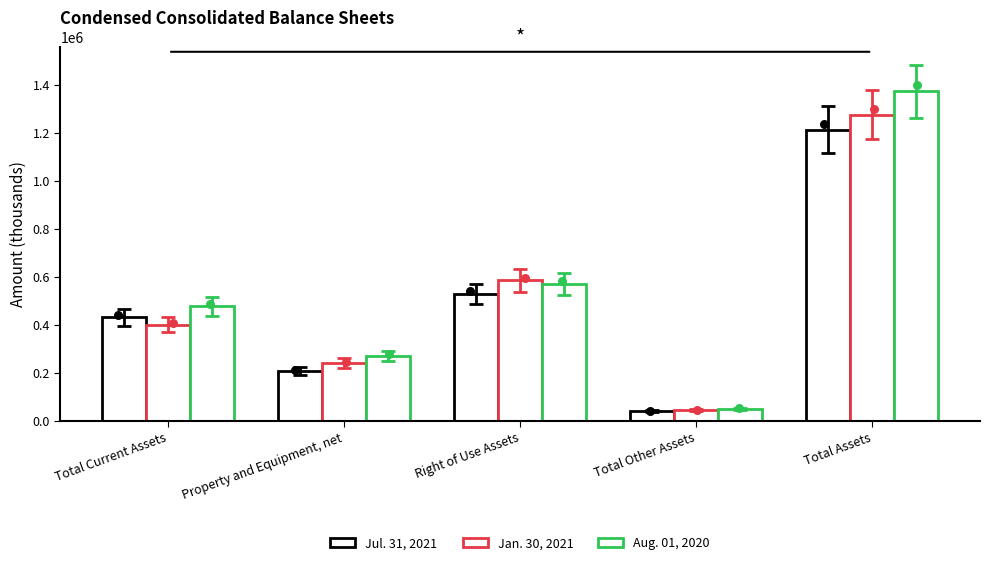

Which series has the largest Y range (max minus min)?

Aug. 01, 2020